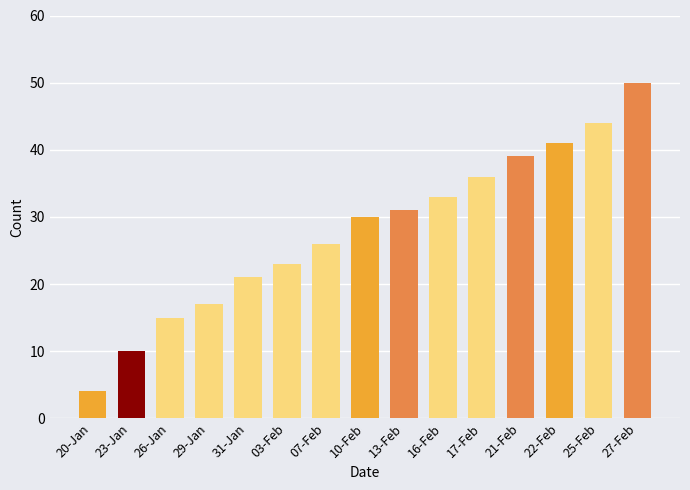

What is the average value?

28